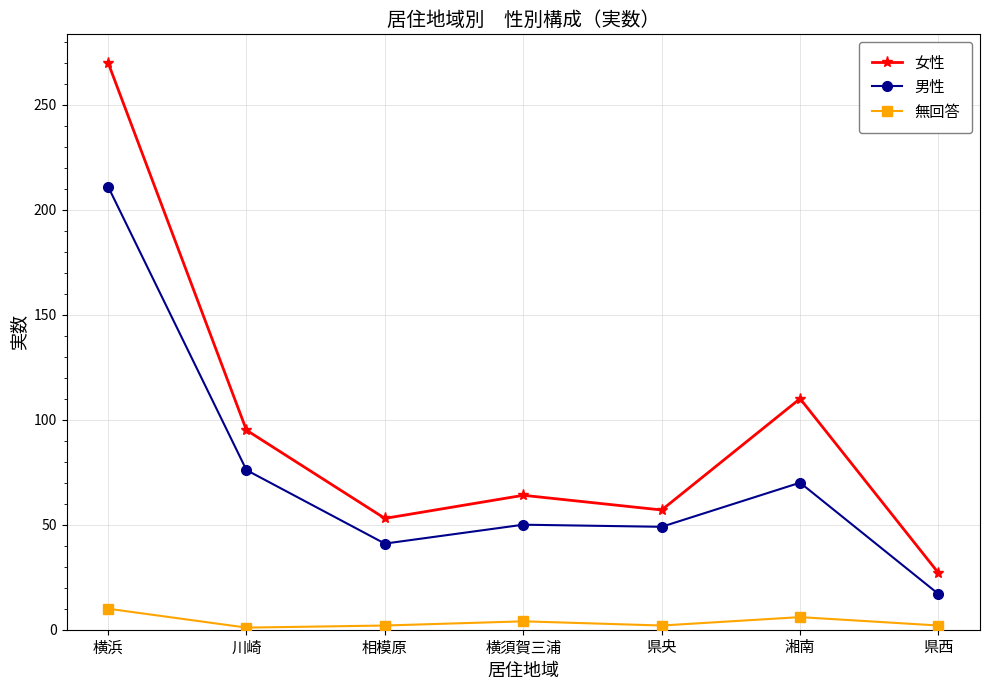

What is the average value of the 無回答 series?

4